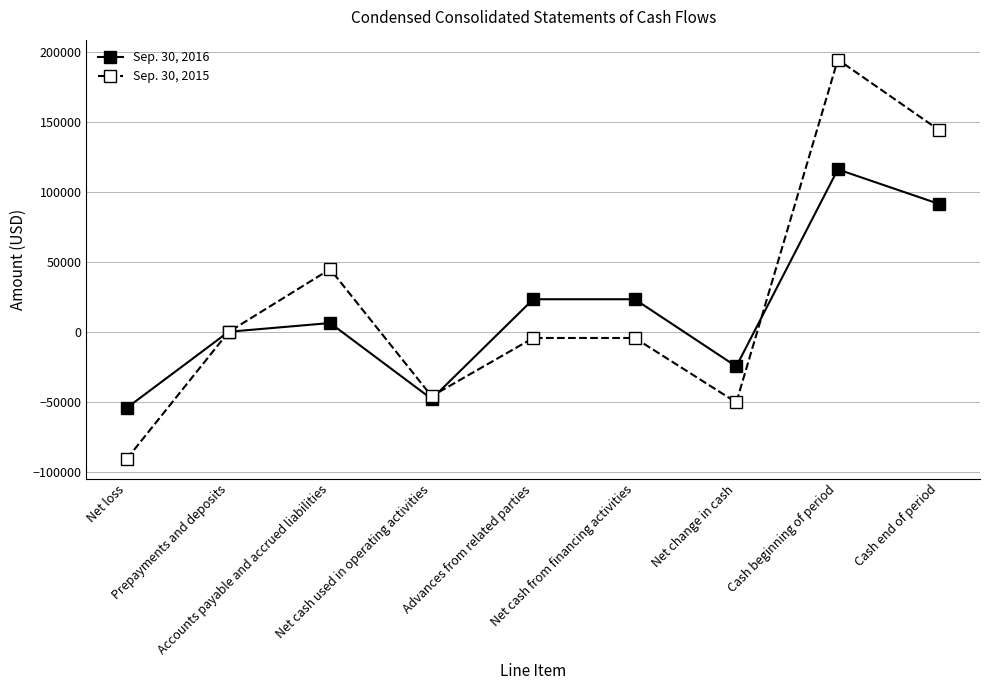

Which series has the widest spread of values?

Sep. 30, 2015